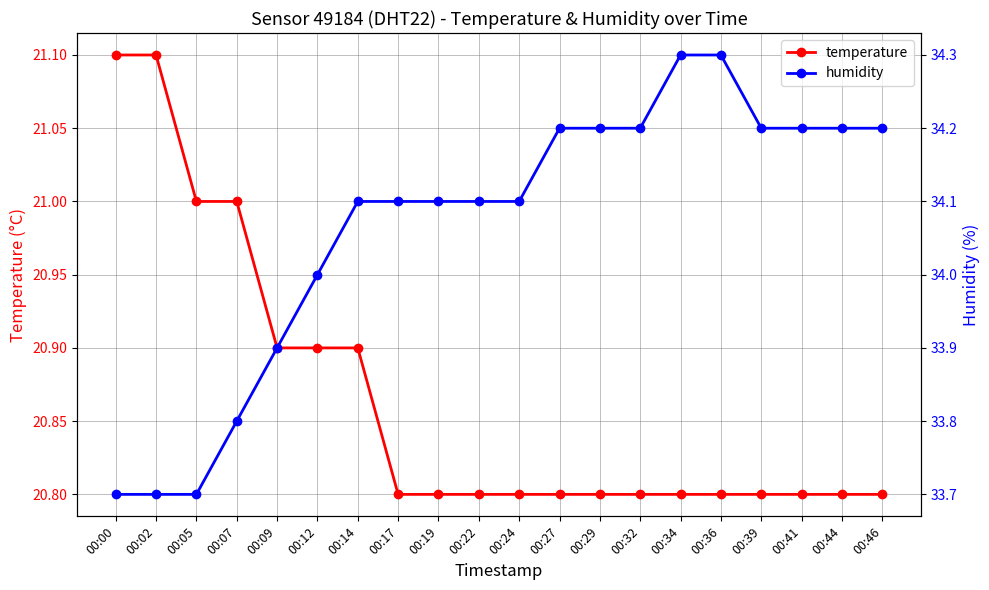

True or false: humidity and temperature intersect in this chart.

False